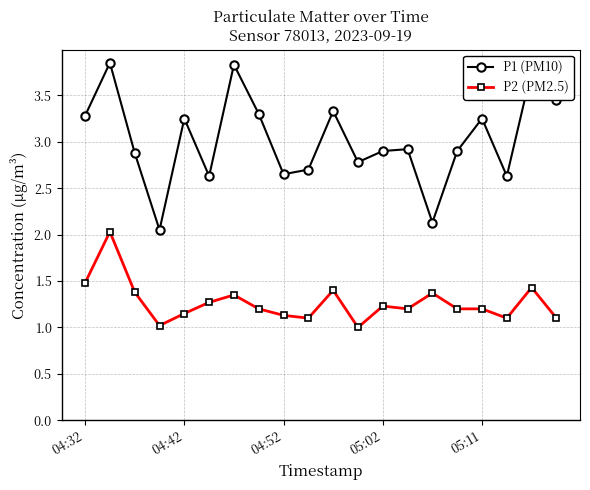

True or false: P2 (PM2.5) and P1 (PM10) intersect in this chart.

False